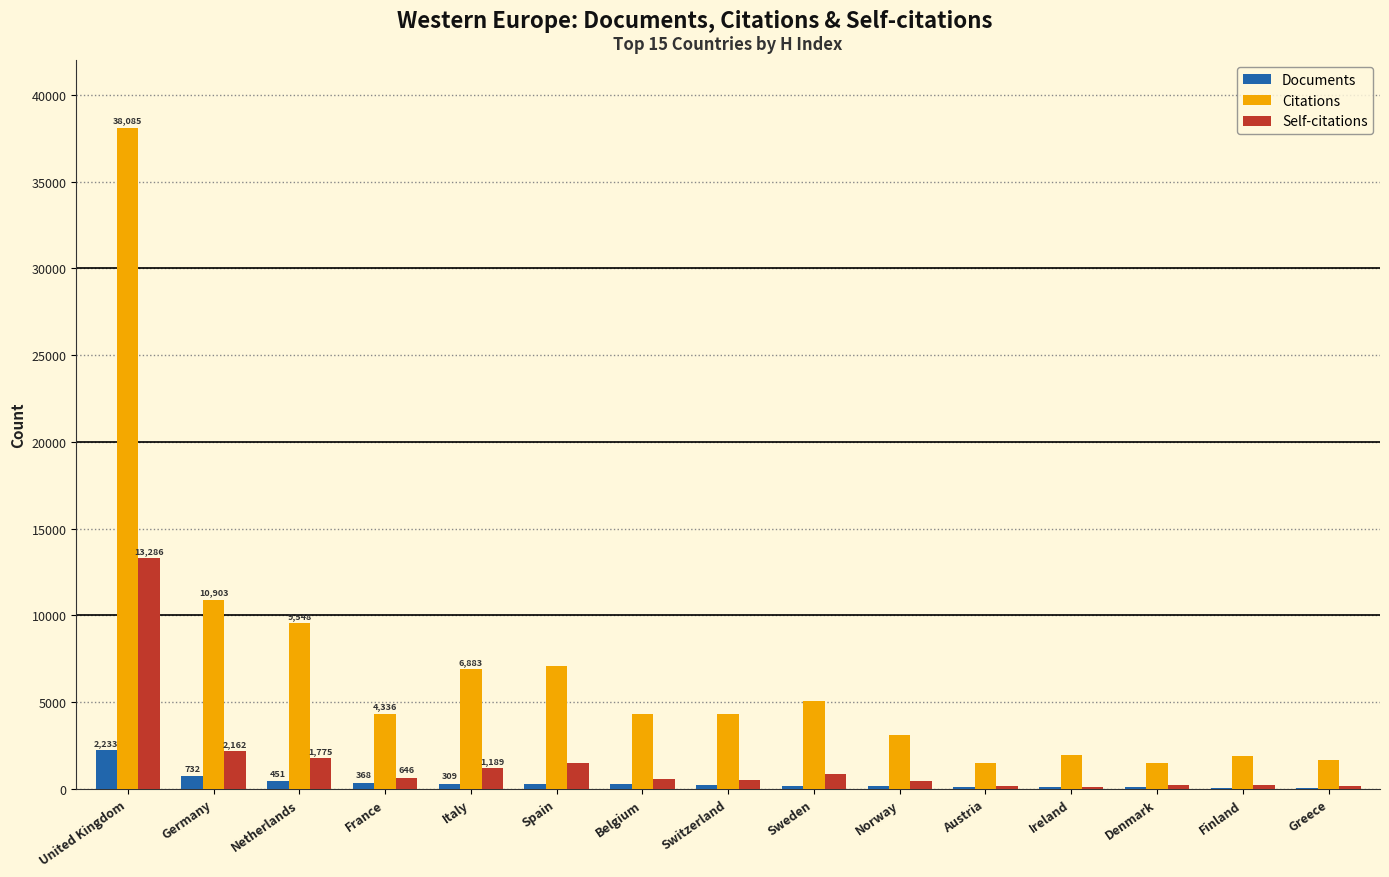

Which label corresponds to the largest value in the chart?

United Kingdom